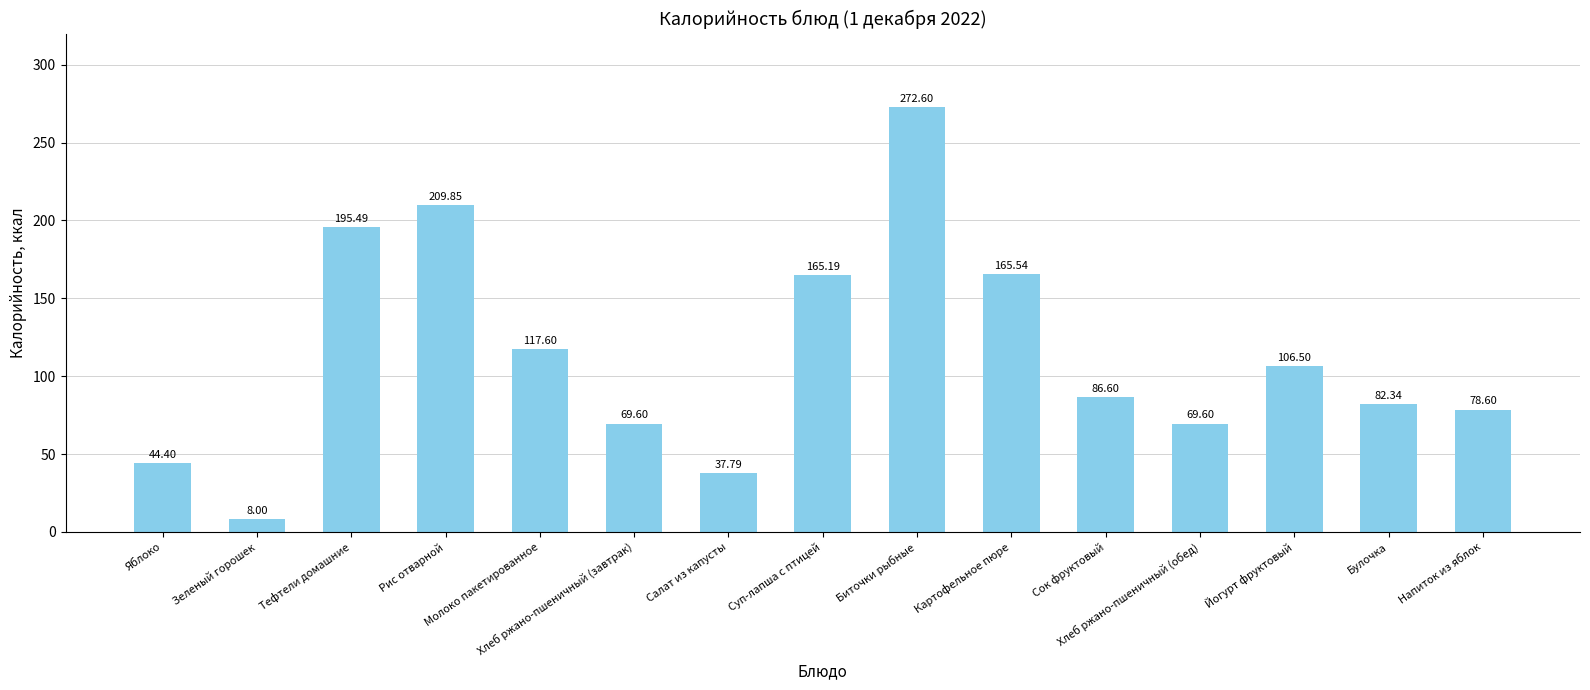

What value does the data have at Яблоко?

44.4